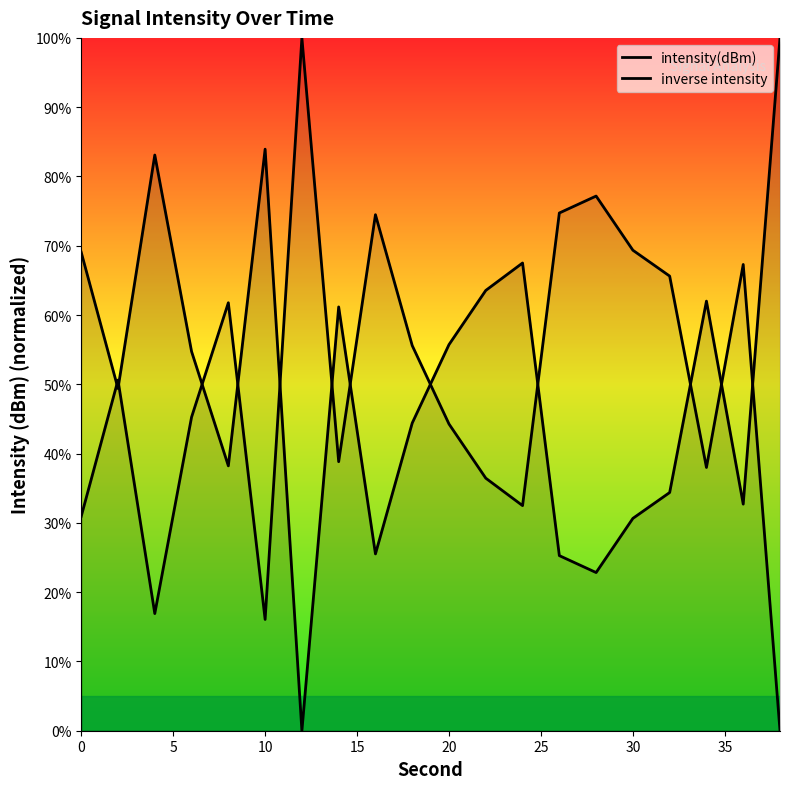

How many lines are shown in the chart?

2